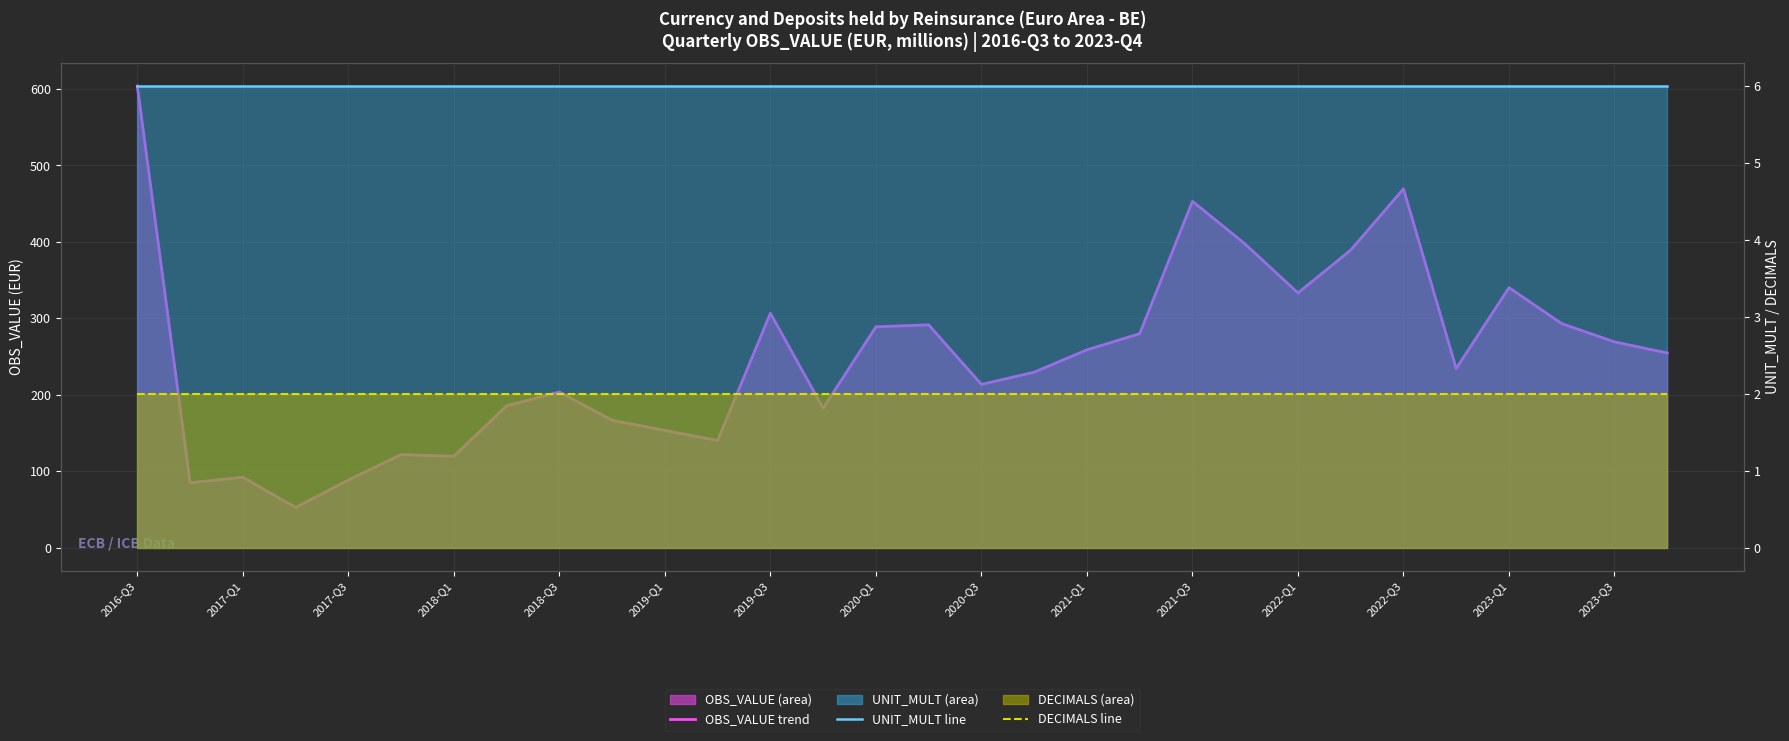

Which series has the largest total across all categories?

OBS_VALUE trend